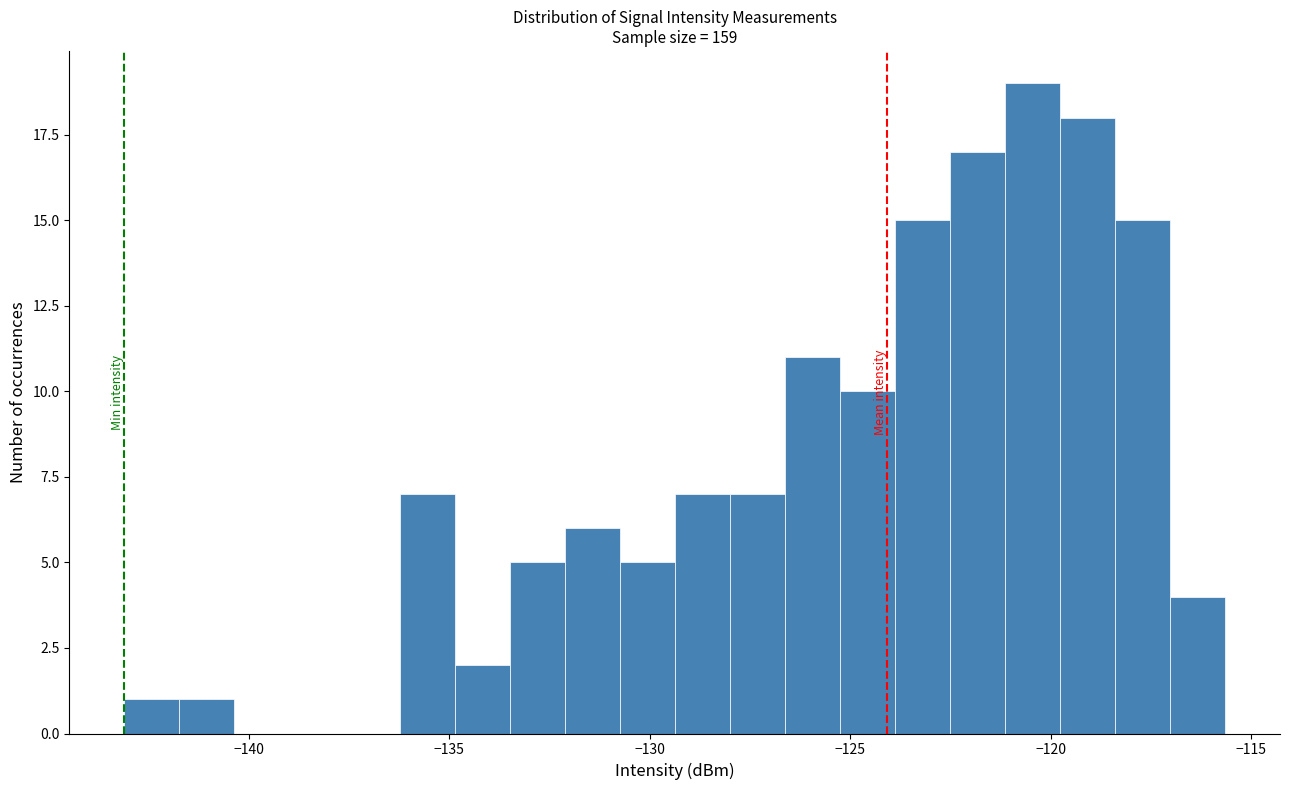

Around what value on the x-axis is the tallest bar? Give the approximate position of its centre, as read against the axis.

-120.5